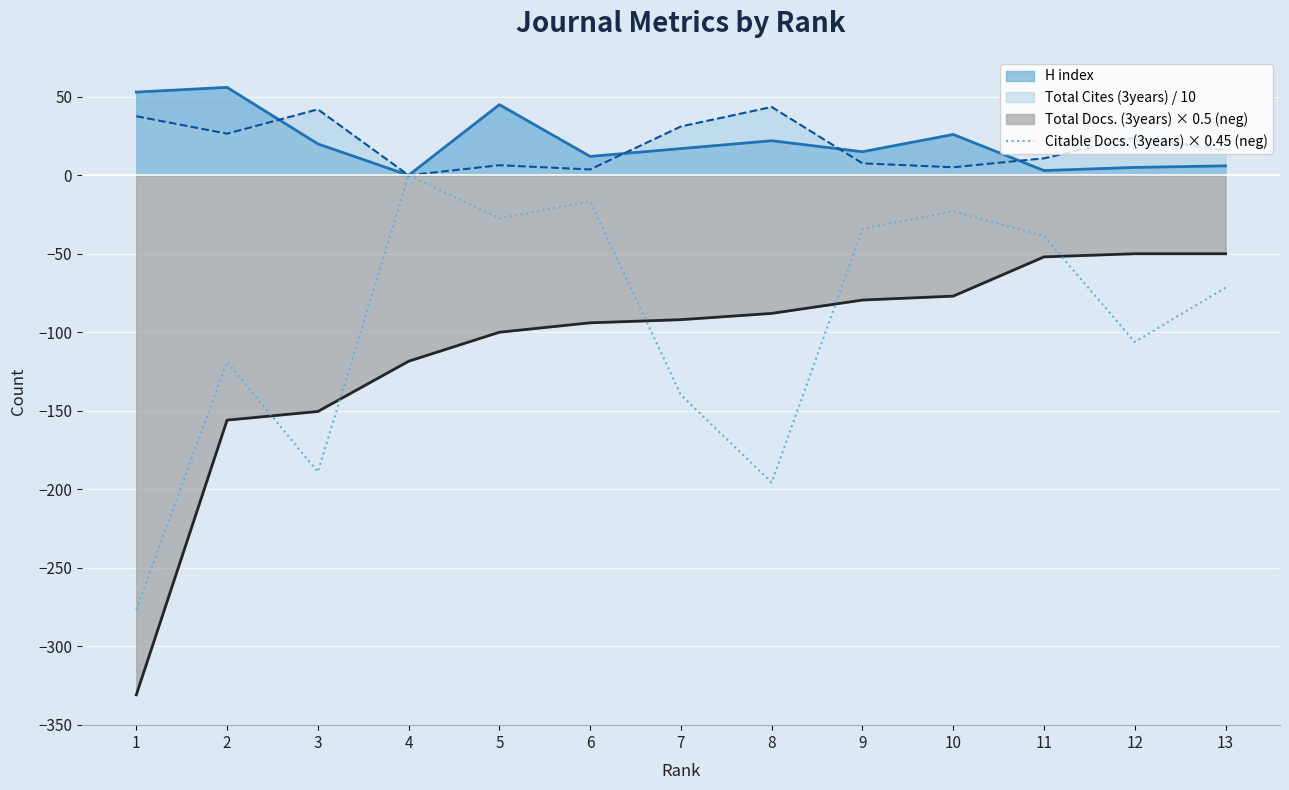

True or false: Total Docs. (3years) × 0.5 (neg) and H index intersect in this chart.

False